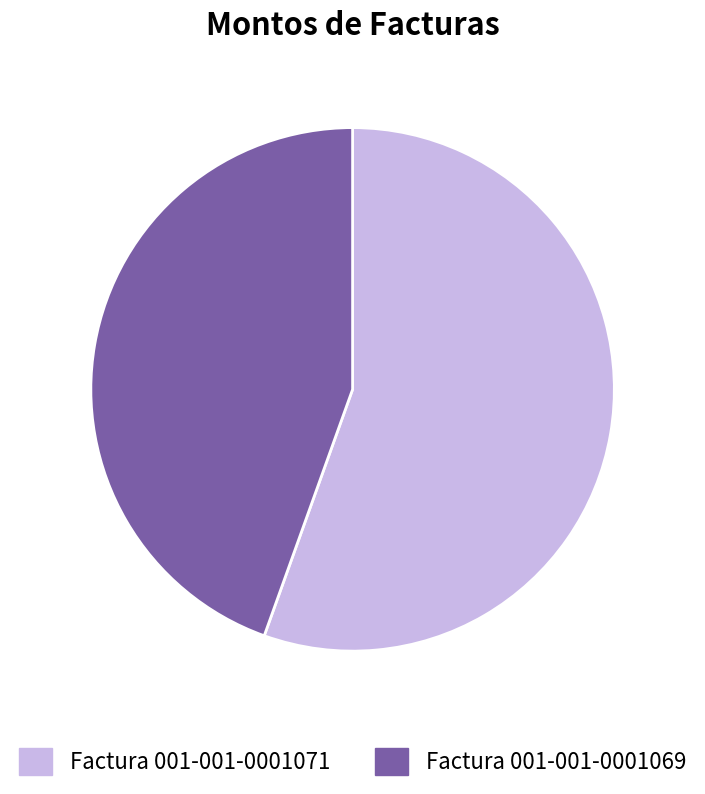

Approximately how many times larger is the value at Factura 001-001-0001071 compared to Factura 001-001-0001069?

1.2